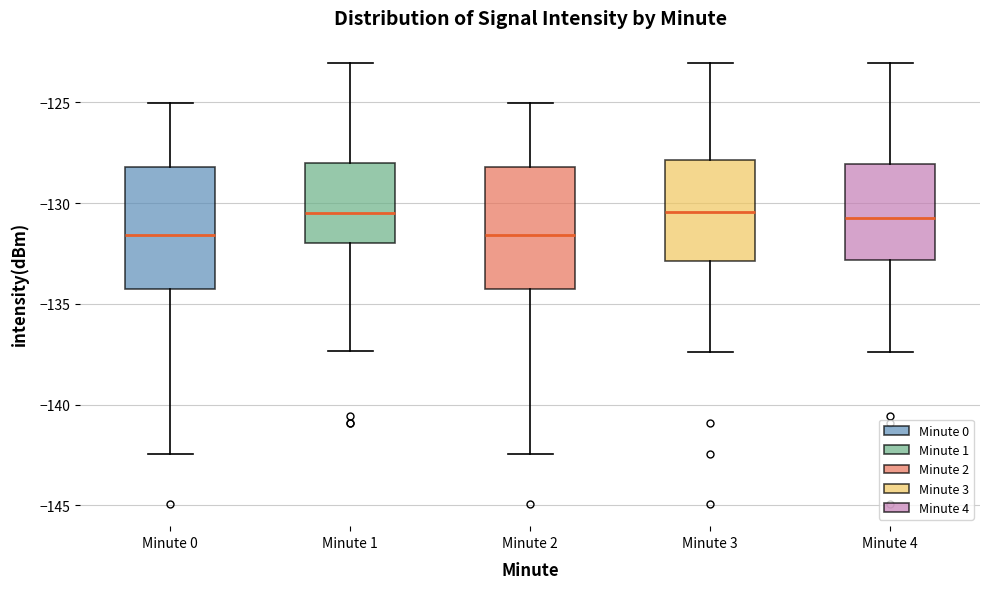

Reading left to right, transcribe this box plot: for each box, give where its median line is, the range the box spans, and where its two whiskers end, as read against the y-axis. The values are not printed on the chart, so give them approximately, as read against the axis.

Minute 0: median -131.5, box -134.5 to -128.0, whiskers -142.5 to -125.0
Minute 1: median -130.5, box -132.0 to -128.0, whiskers -137.5 to -123.0
Minute 2: median -131.5, box -134.5 to -128.0, whiskers -142.5 to -125.0
Minute 3: median -130.5, box -133.0 to -128.0, whiskers -137.5 to -123.0
Minute 4: median -131.0, box -133.0 to -128.0, whiskers -137.5 to -123.0